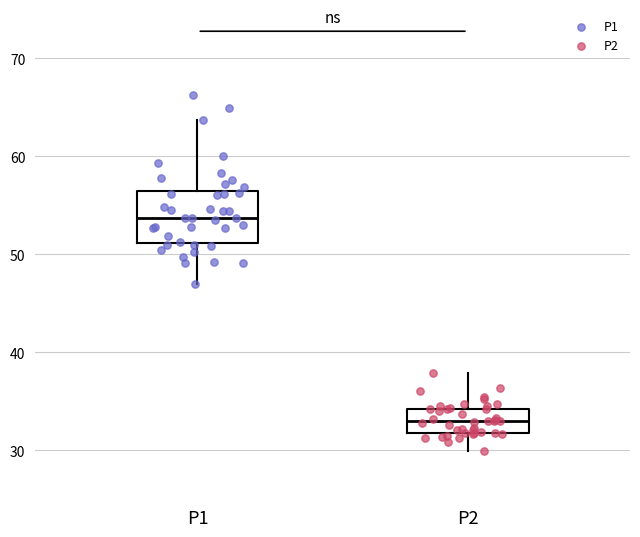

Which box has the lowest median line?

P2